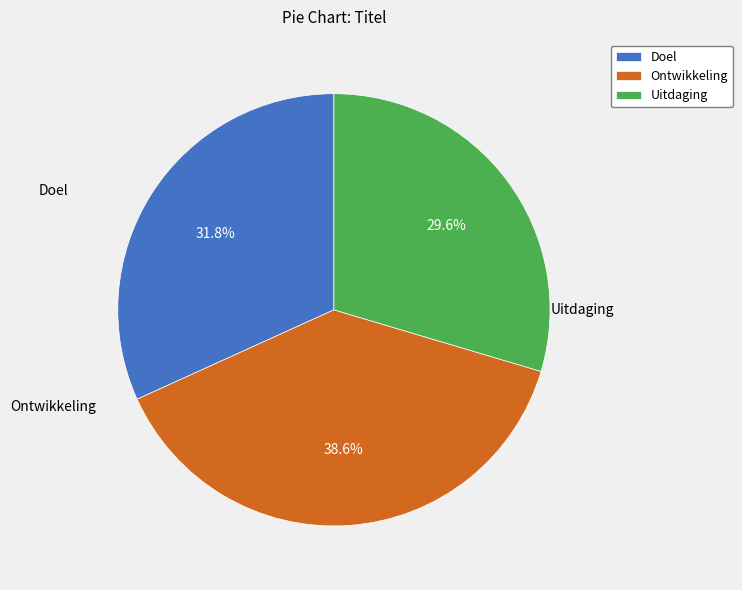

Which category has the smallest portion of the pie?

Uitdaging